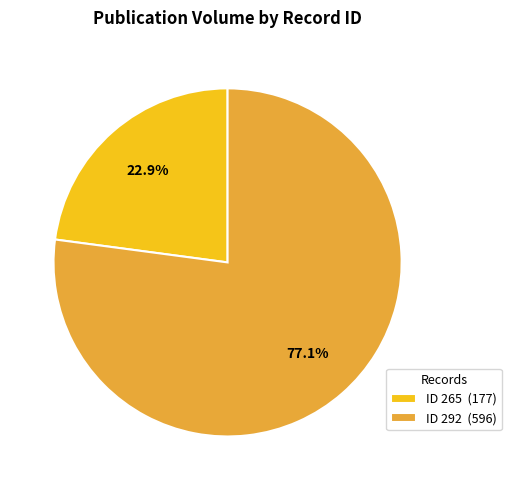

Is ID 265 (177) the majority of the pie?

No